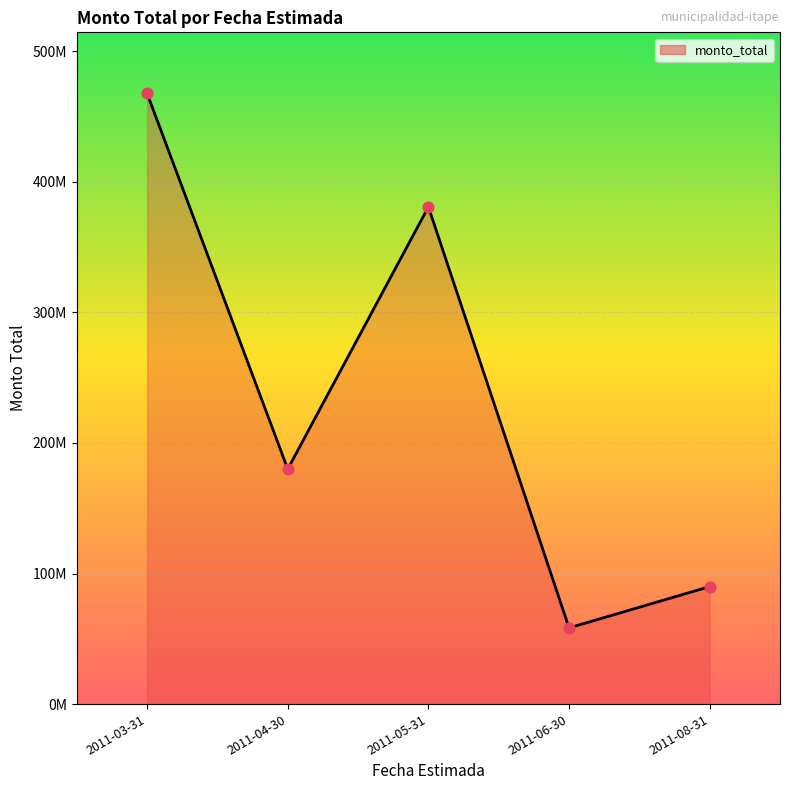

Approximately how many times larger is the value at 2011-03-31 compared to 2011-06-30?

8.0